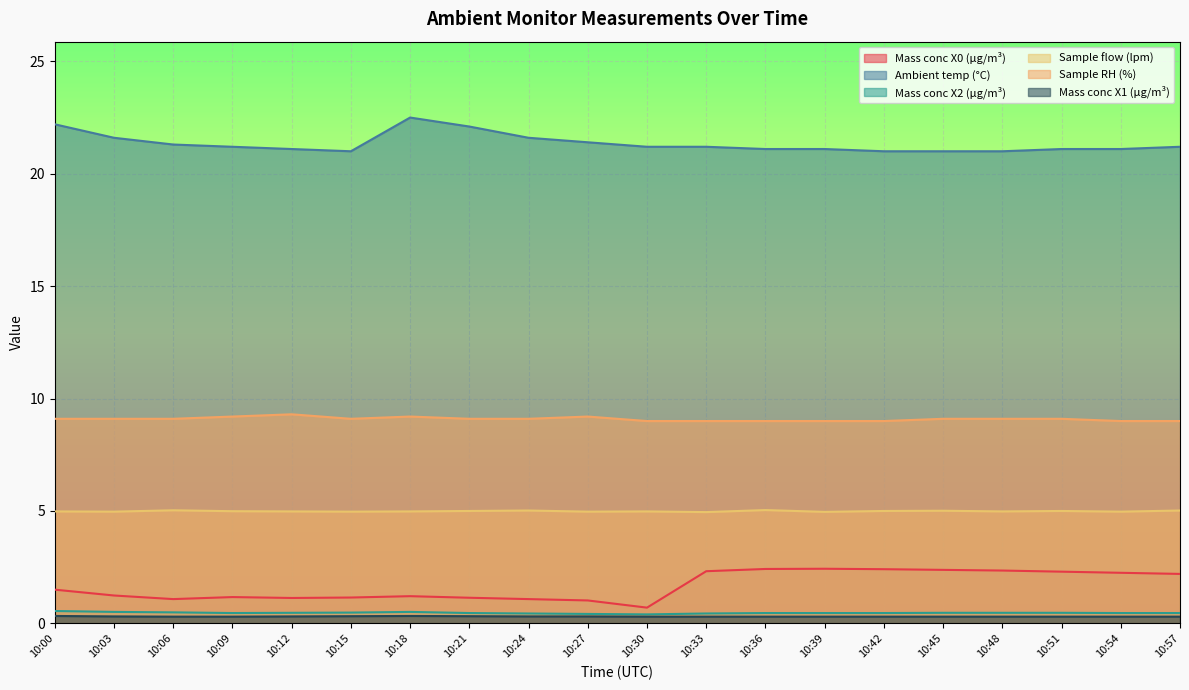

What is the difference between the maximum and minimum values in the Mass conc X2 (μg/m³) series?

0.2